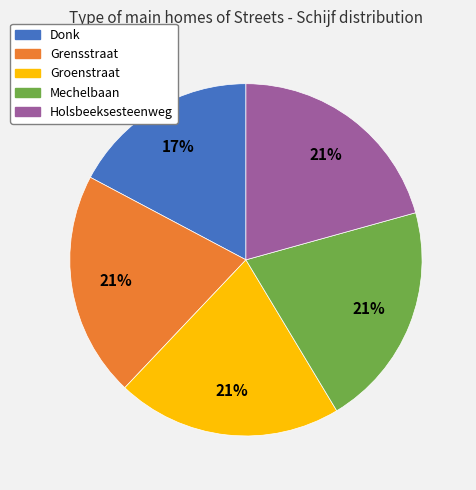

Which slice is the smallest?

Donk